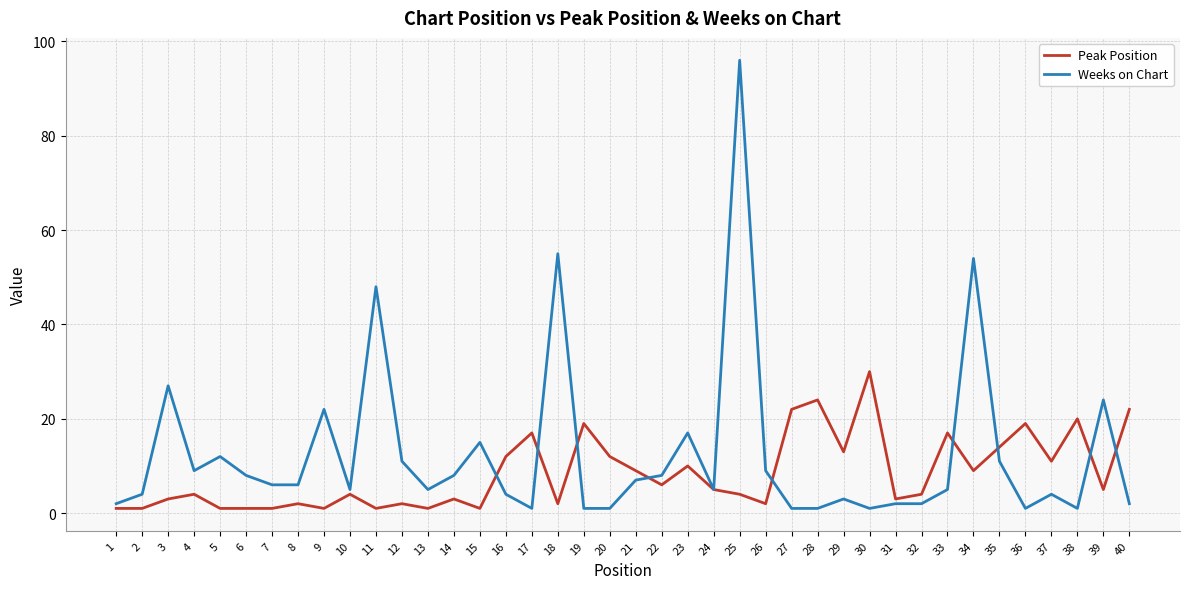

True or false: Weeks on Chart has more than 2 points higher than both neighbors.

True